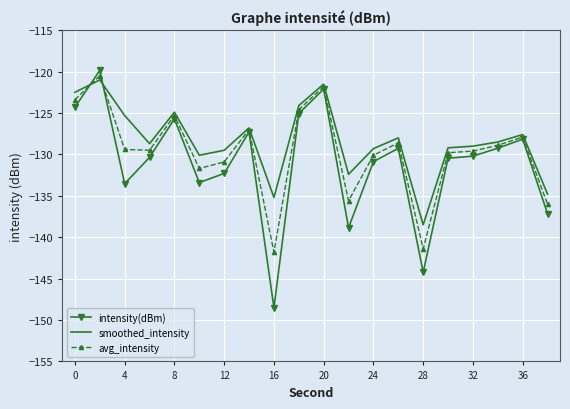

Which series has the largest range (max minus min)?

intensity(dBm)